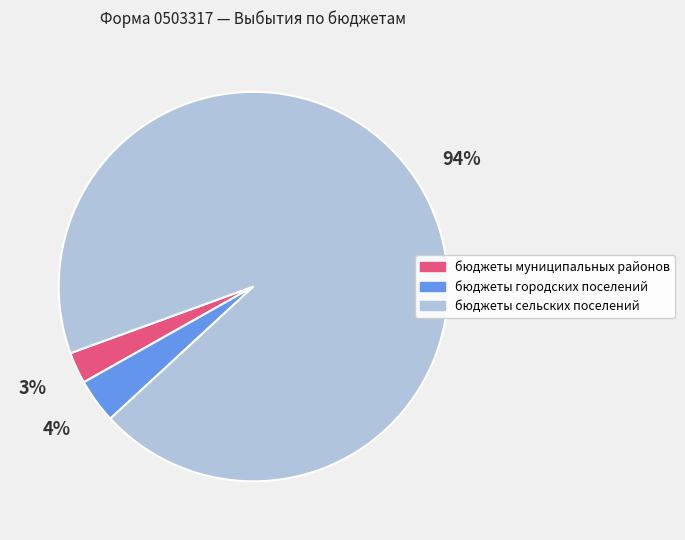

Do бюджеты сельских поселений and бюджеты городских поселений together represent more than half of the pie?

Yes